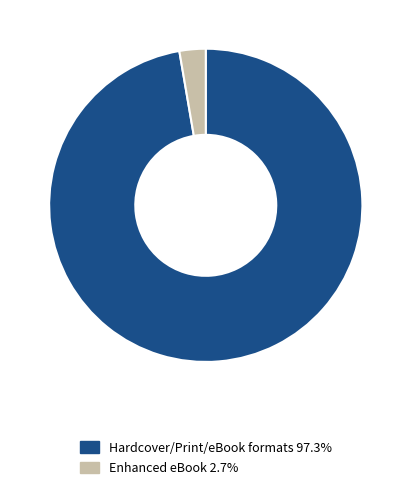

Do Hardcover/Print/eBook formats 97.3% and Enhanced eBook 2.7% together represent more than half of the pie?

Yes